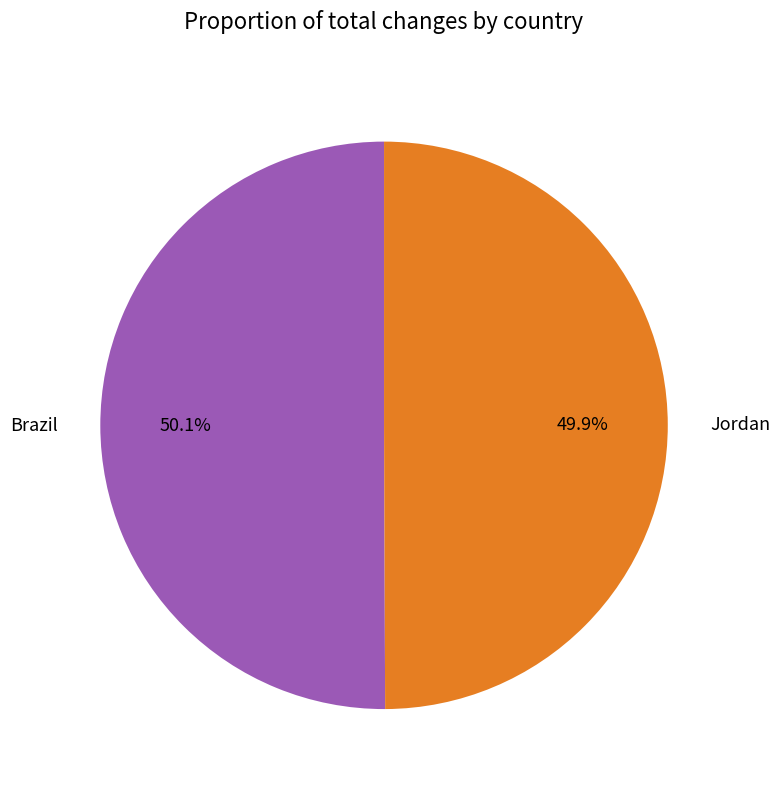

Is it true that Brazil is 50% of the pie?

True